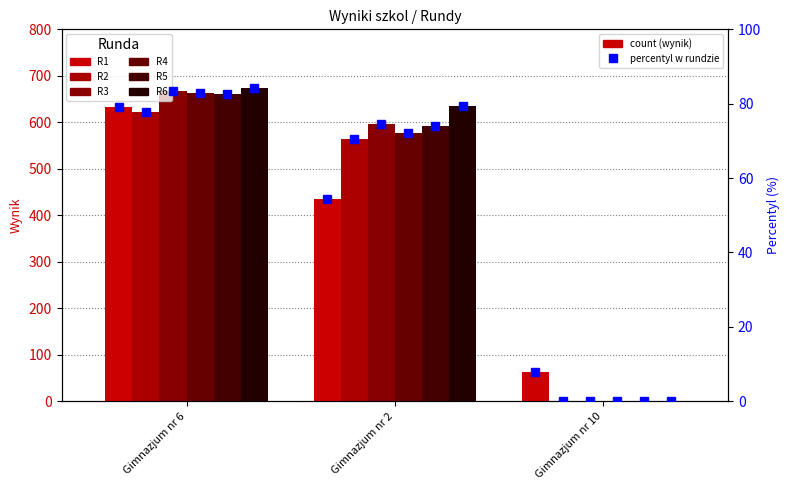

Is the value of R2 at Gimnazjum nr 10 greater than the value of R6 at Gimnazjum nr 10?

No